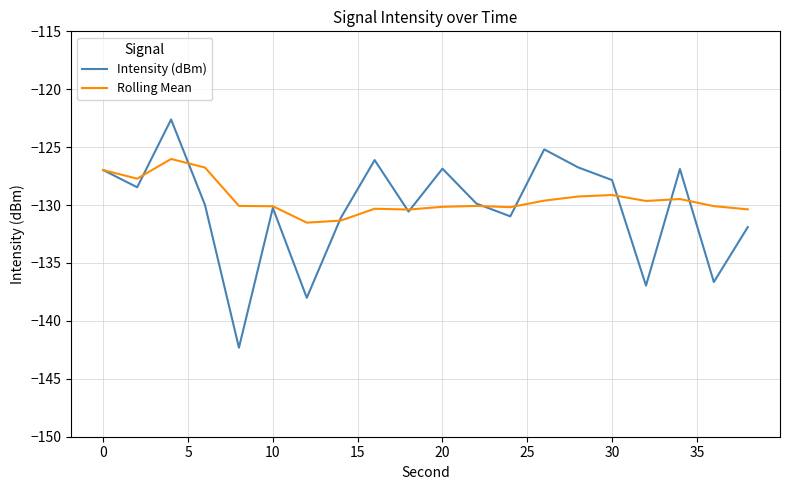

Which series has the widest spread of values?

Intensity (dBm)